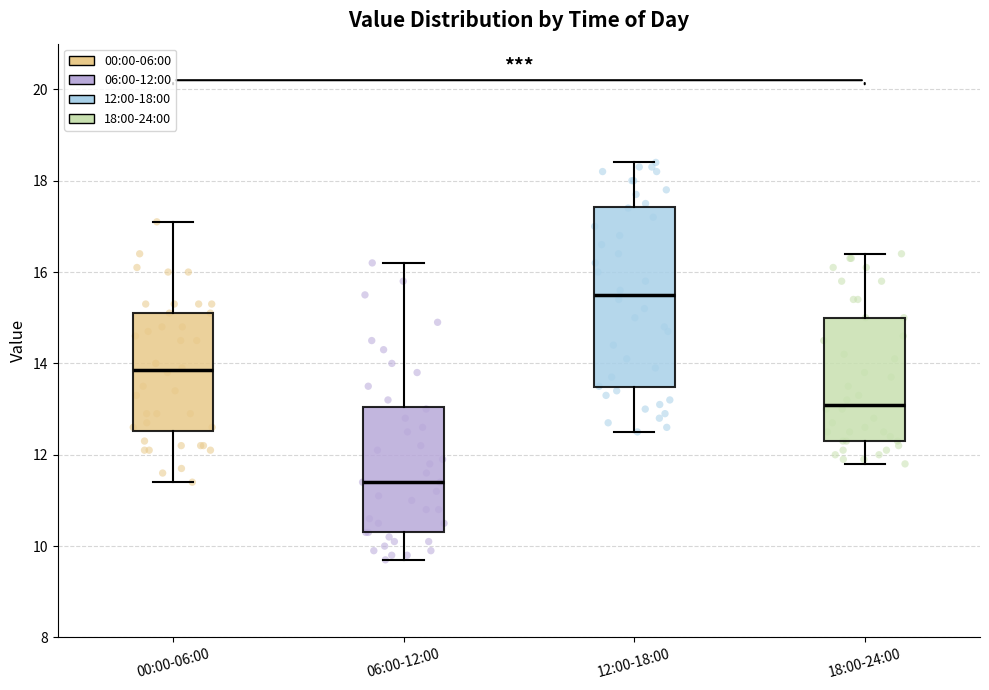

Which box's median line is the lowest?

06:00-12:00